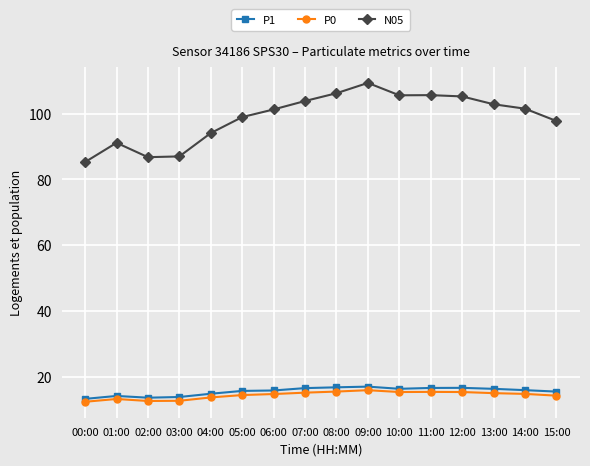

Rank the series at 01:00 from lowest to highest value.

P0, P1, N05